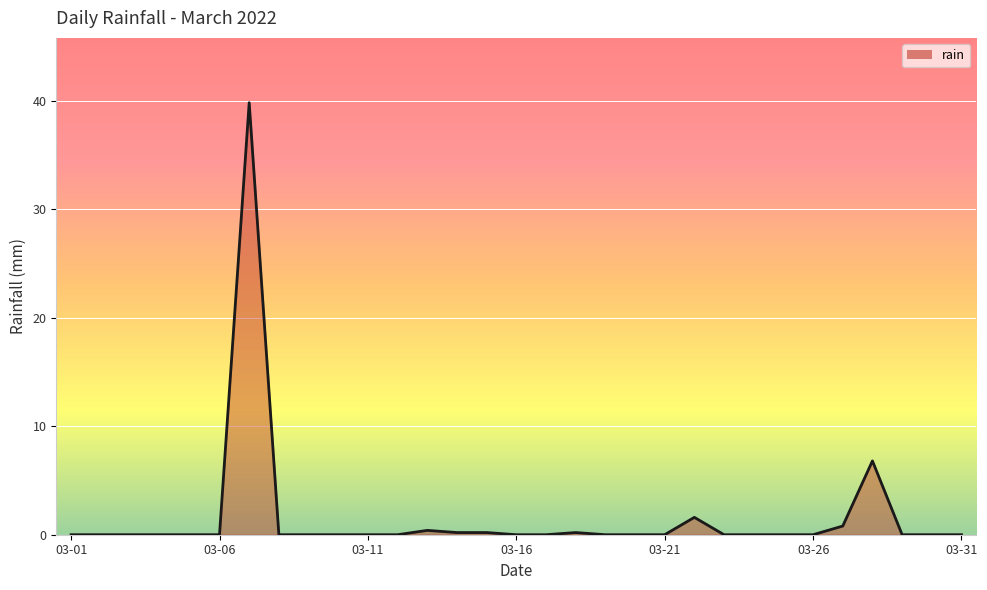

What is the greatest value displayed?

39.8